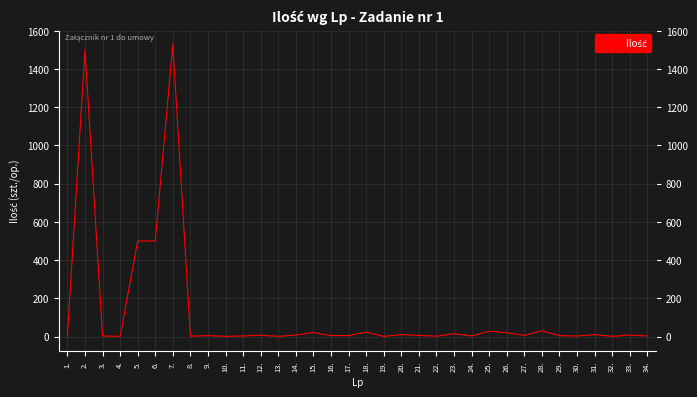

Approximately how many times larger is the value at 15. compared to 16.?

4.2